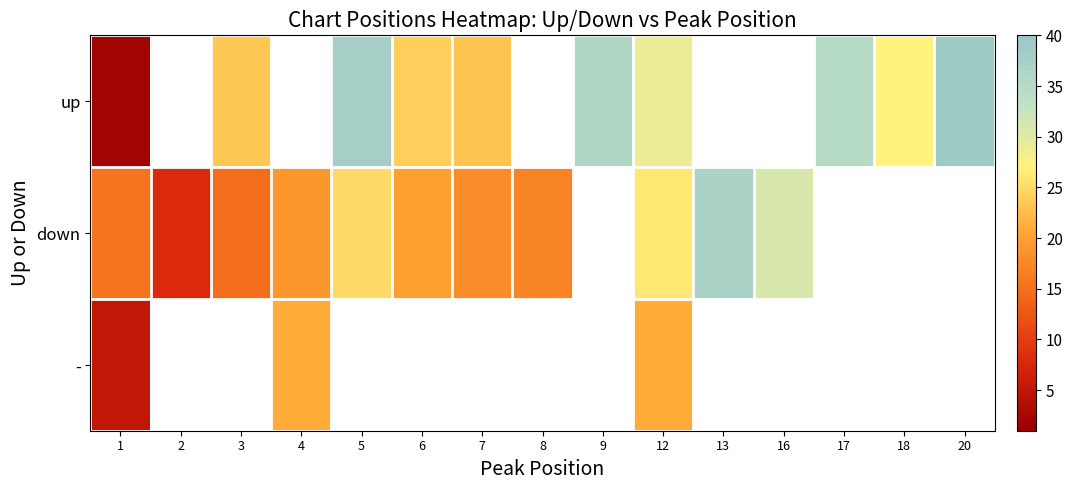

At how many categories does at least one series exceed 13?

14